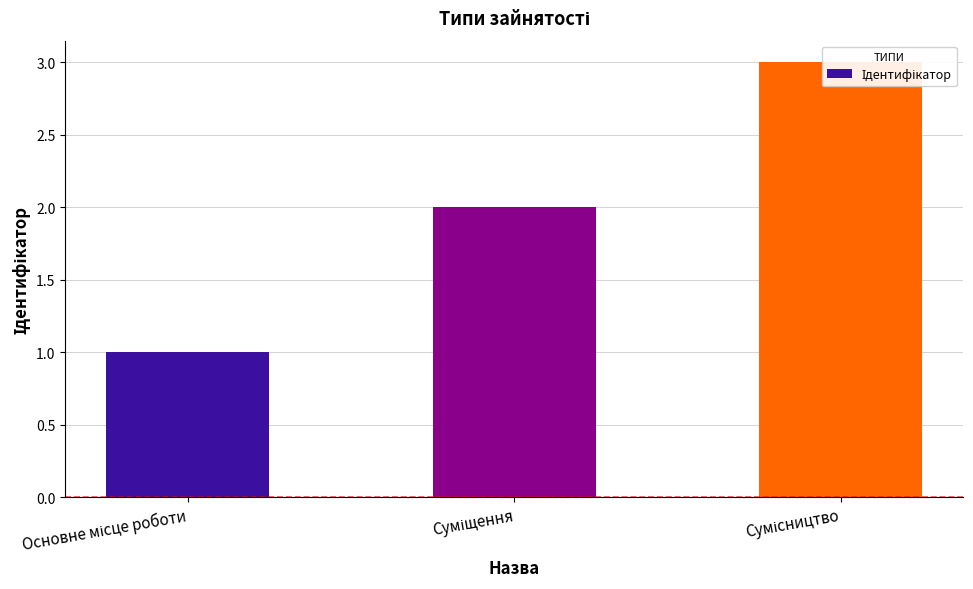

What is the maximum value shown in the chart?

3